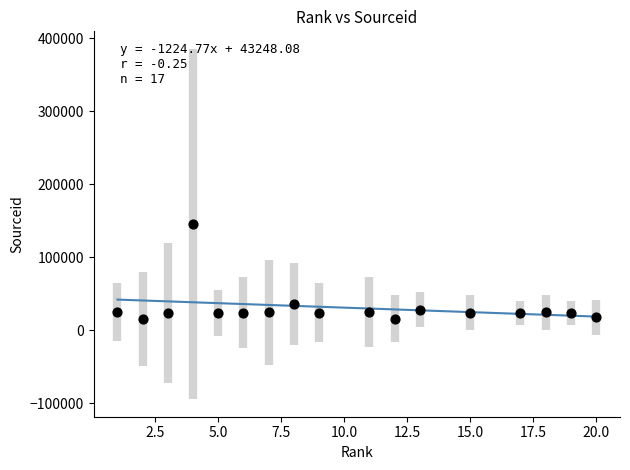

What Y value in the scatter plot is closest to 80587?

36450